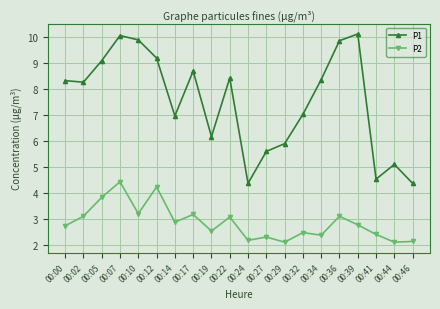

Rank the series by their maximum value, from lowest to highest.

P2, P1